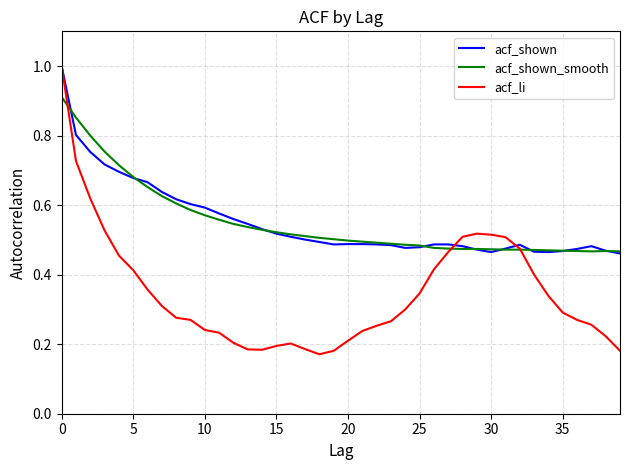

What is the difference between the second highest and second lowest values in the acf_li series?

0.5